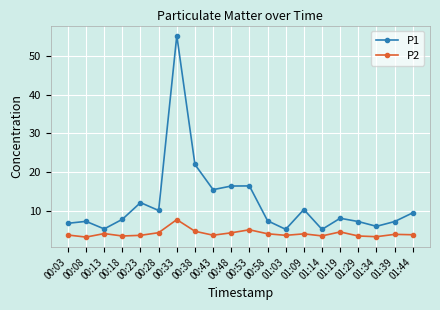

What is the spread (max minus min) of values at 00:38?

17.2